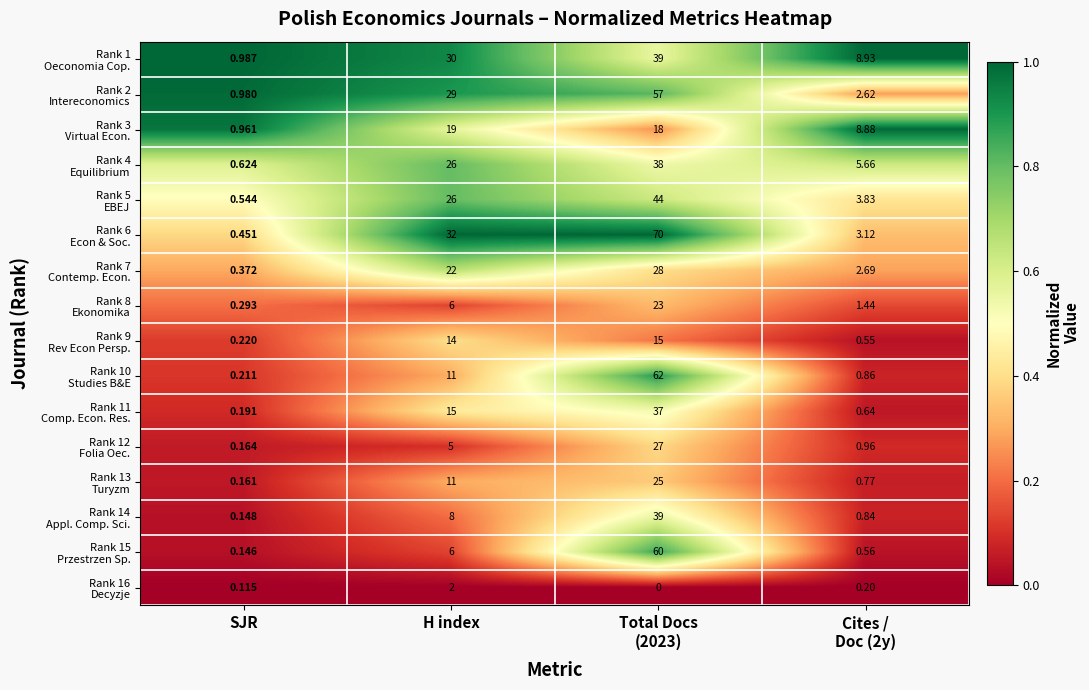

How many distinct data groups are displayed?

16